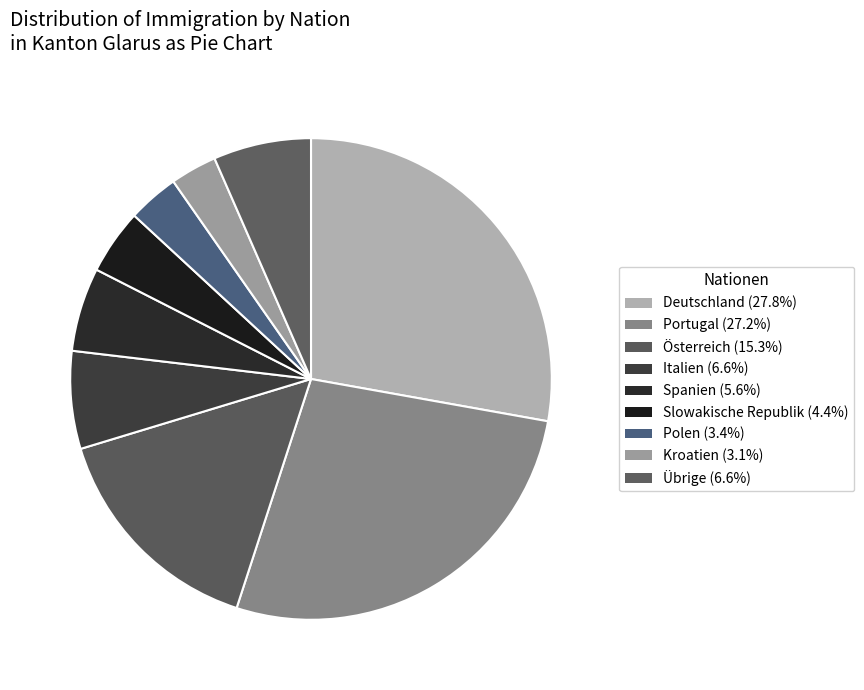

What is the largest slice in the pie chart?

Deutschland